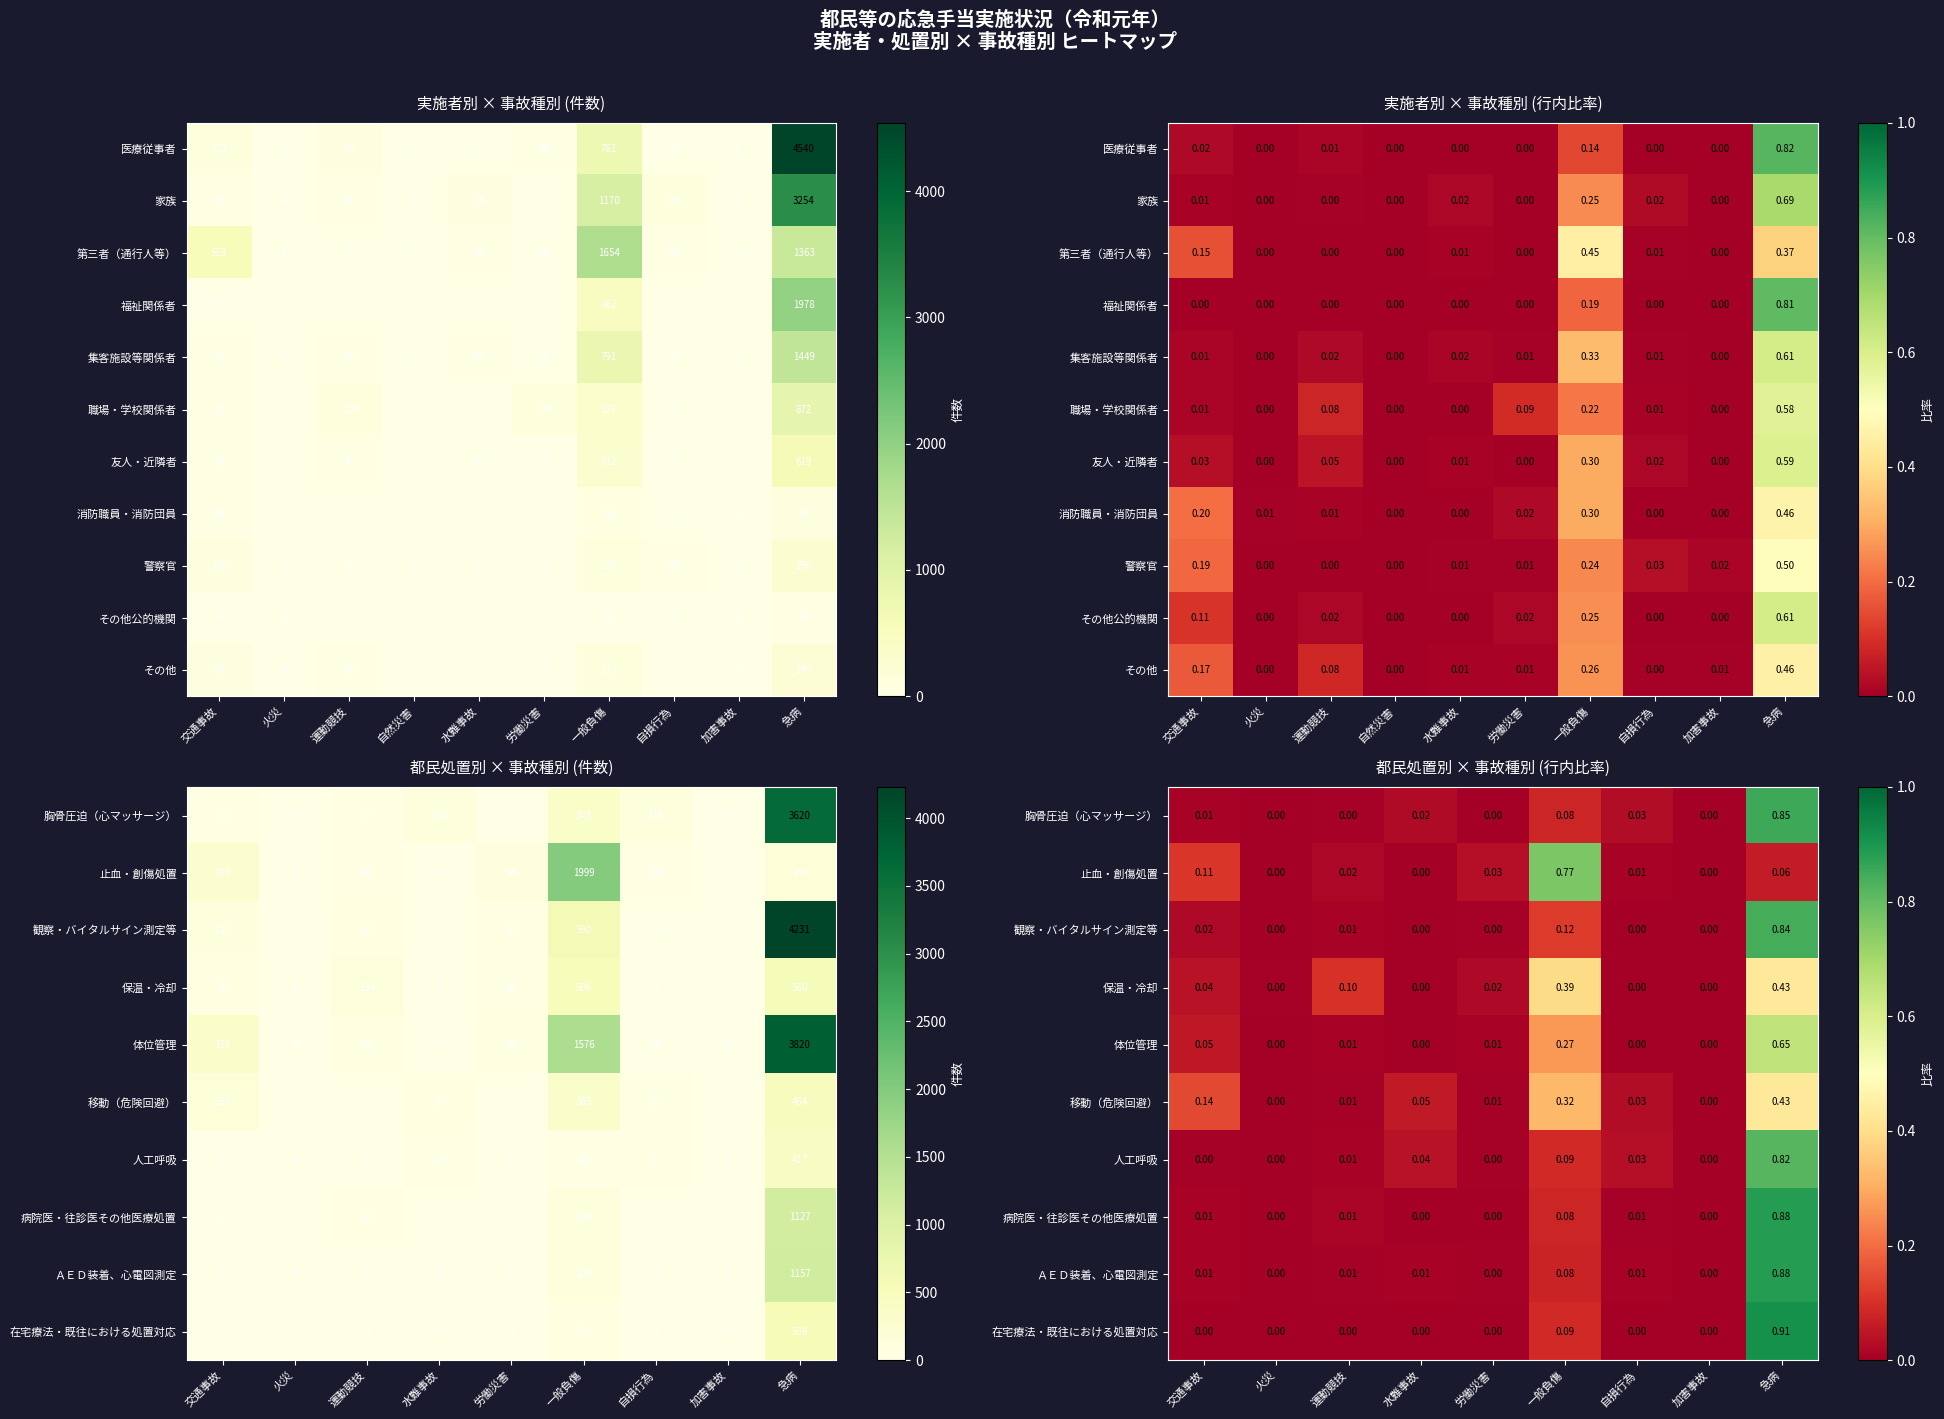

Is it true that 集客施設等関係者 equals 0.7 at 加害事故?

False